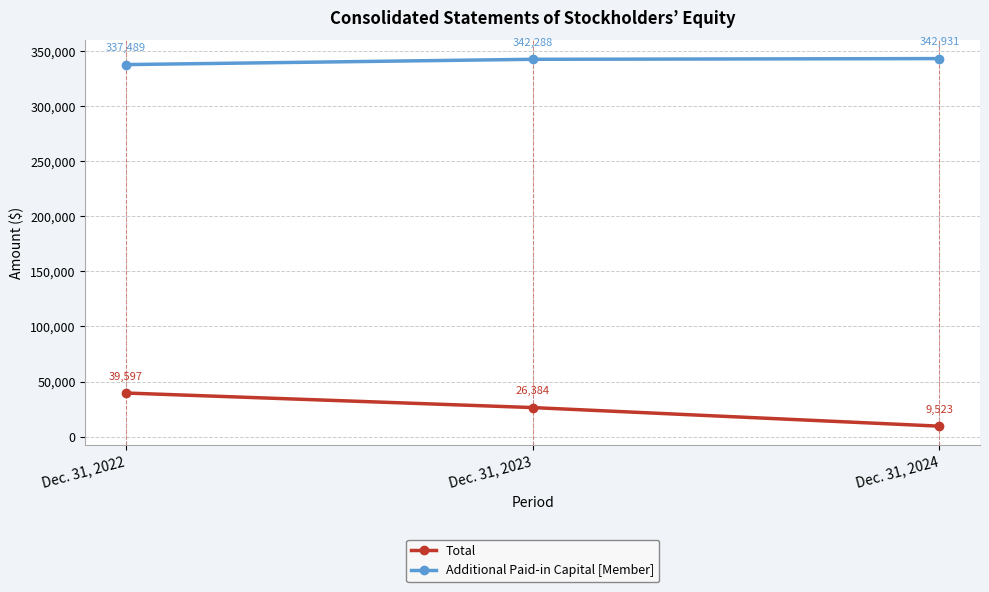

At which label does Total reach its peak?

Dec. 31, 2022